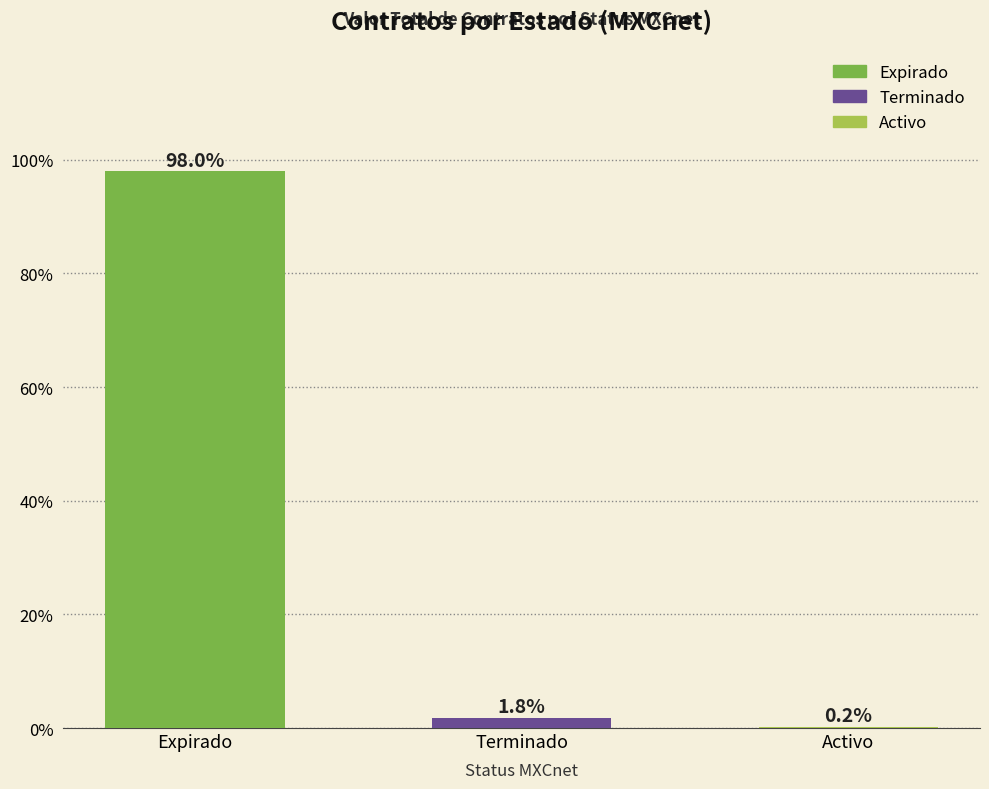

Reading left to right, transcribe all the data shown in this chart.

Expirado=98.0	Terminado=1.8	Activo=0.2